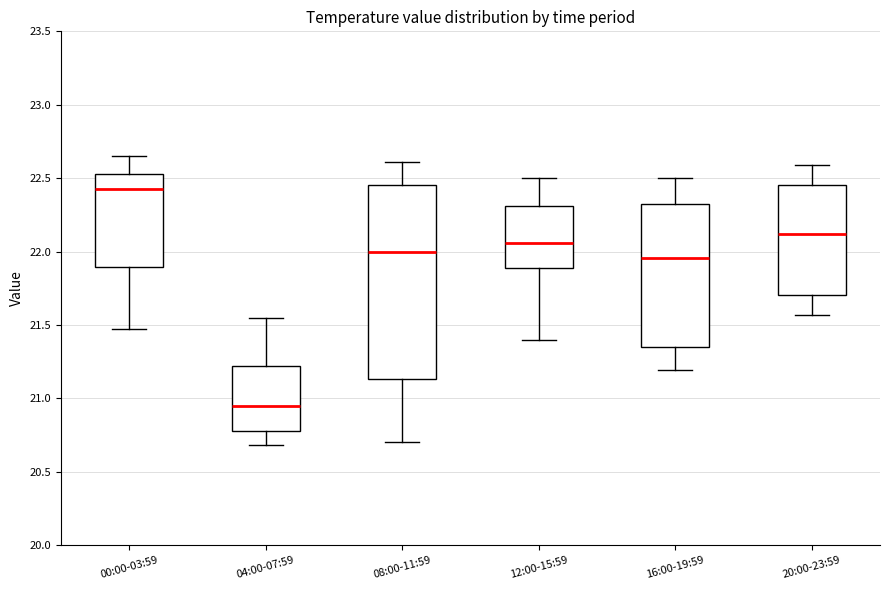

Which box is the tallest, from its lower edge to its upper edge?

08:00-11:59